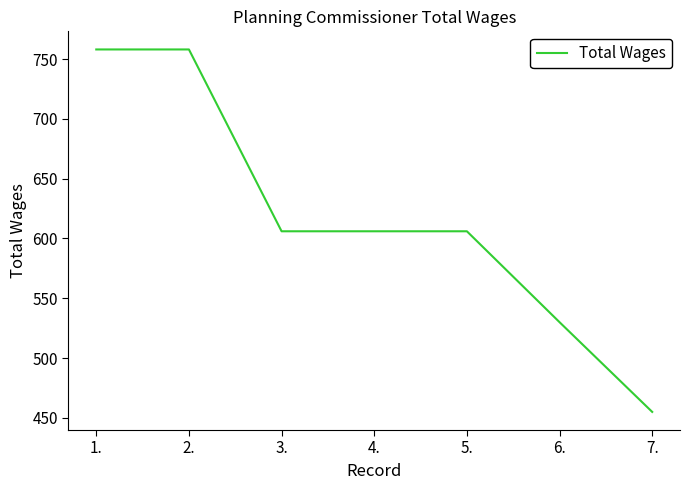

Which label corresponds to the smallest value in the chart?

7.